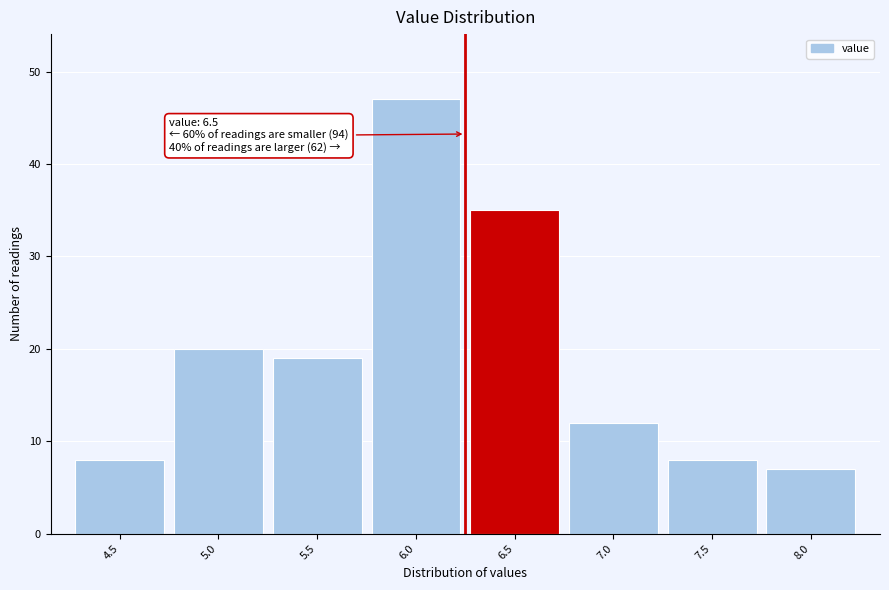

Reading left to right, transcribe all the data shown in this chart.

4.5=8	5.0=20	5.5=19	6.0=47	6.5=35	7.0=12	7.5=8	8.0=7